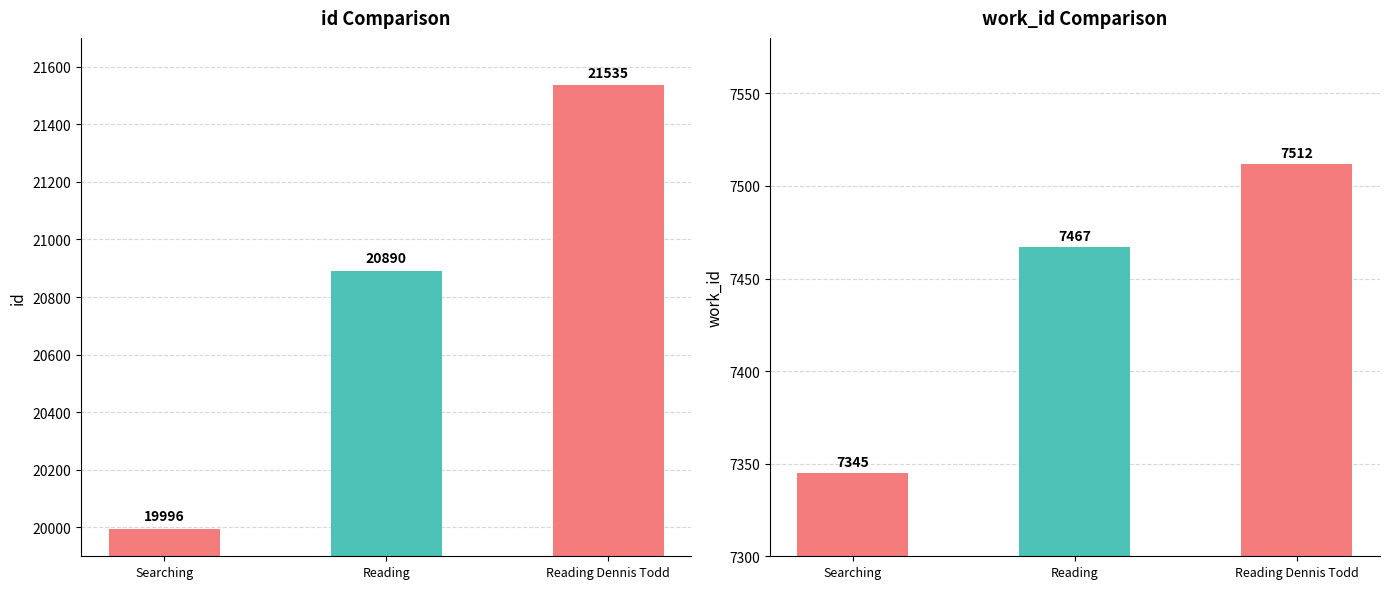

What is the difference between the maximum and minimum values in the id series?

1539